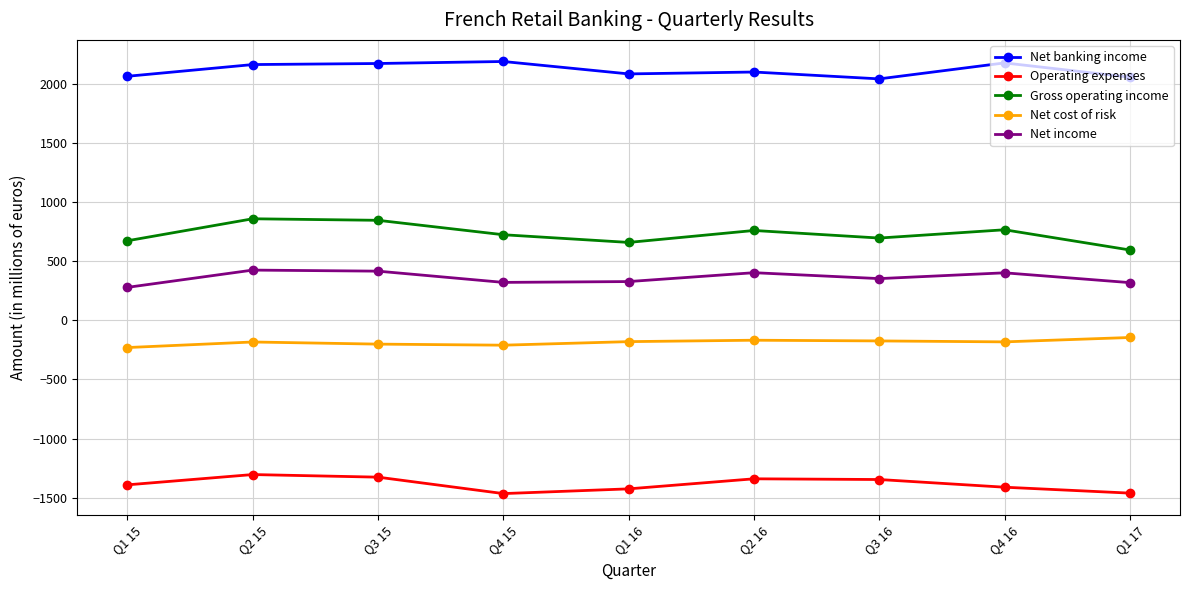

True or false: Net cost of risk and Net income cross at least once.

False